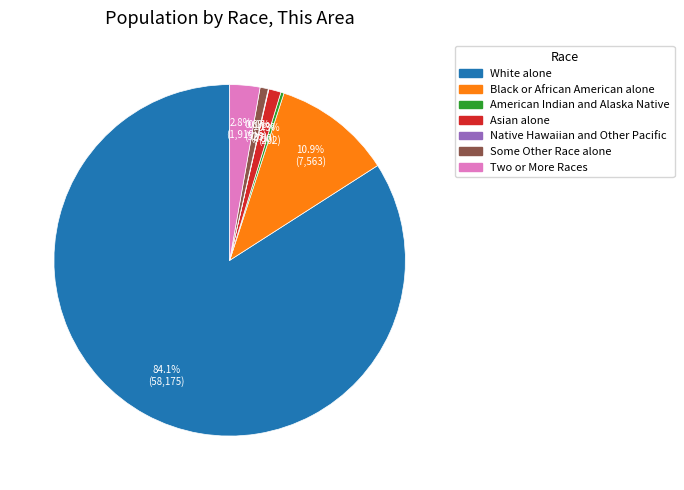

To the nearest percent, what is the difference between the Some Other Race alone and Black or African American alone slice percentages?

10%